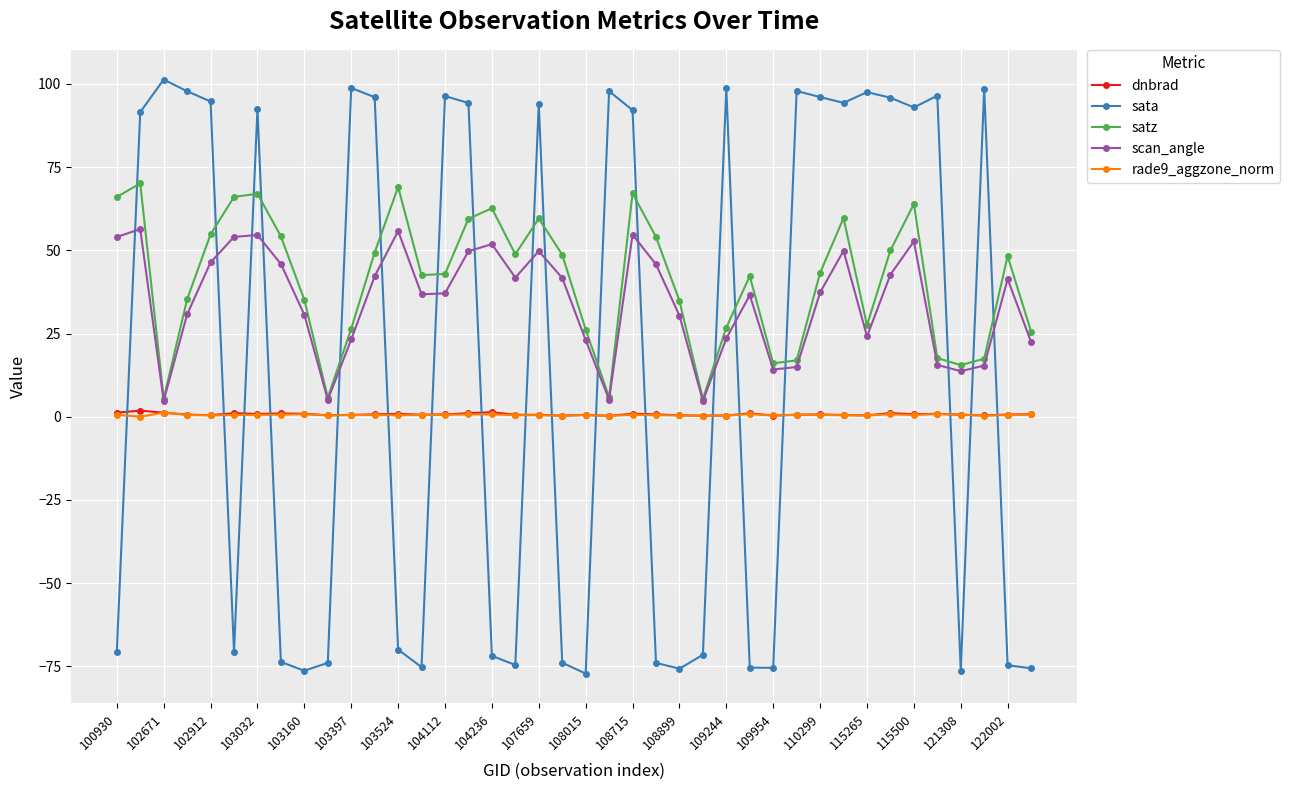

Which series has the largest range (max minus min)?

sata